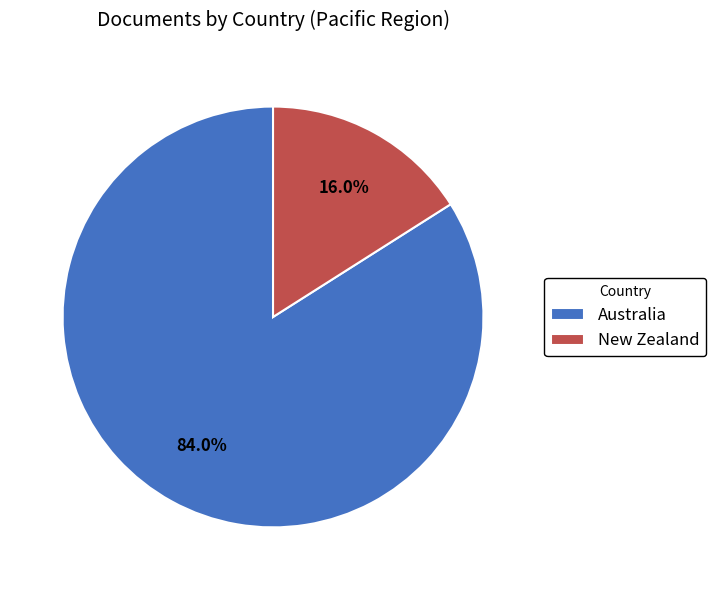

Which category accounts for the majority?

Australia